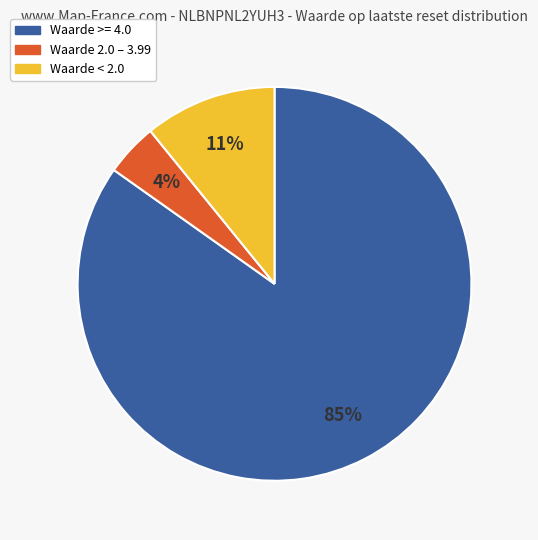

Rank the categories by value from lowest to highest.

Waarde 2.0 – 3.99, Waarde < 2.0, Waarde >= 4.0